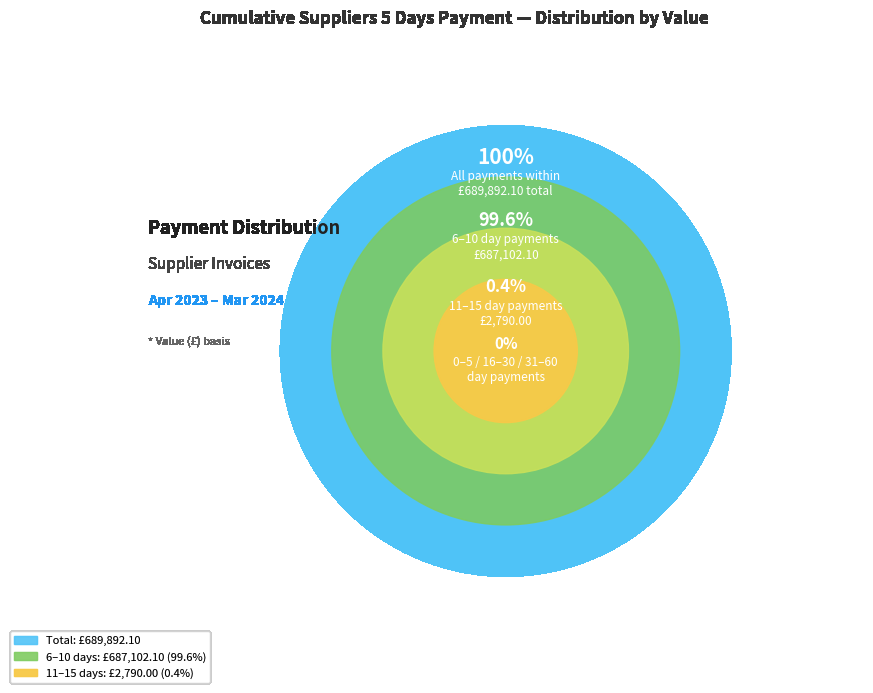

What is the total percentage of 6-10 days and 11-15 days?

100.0%